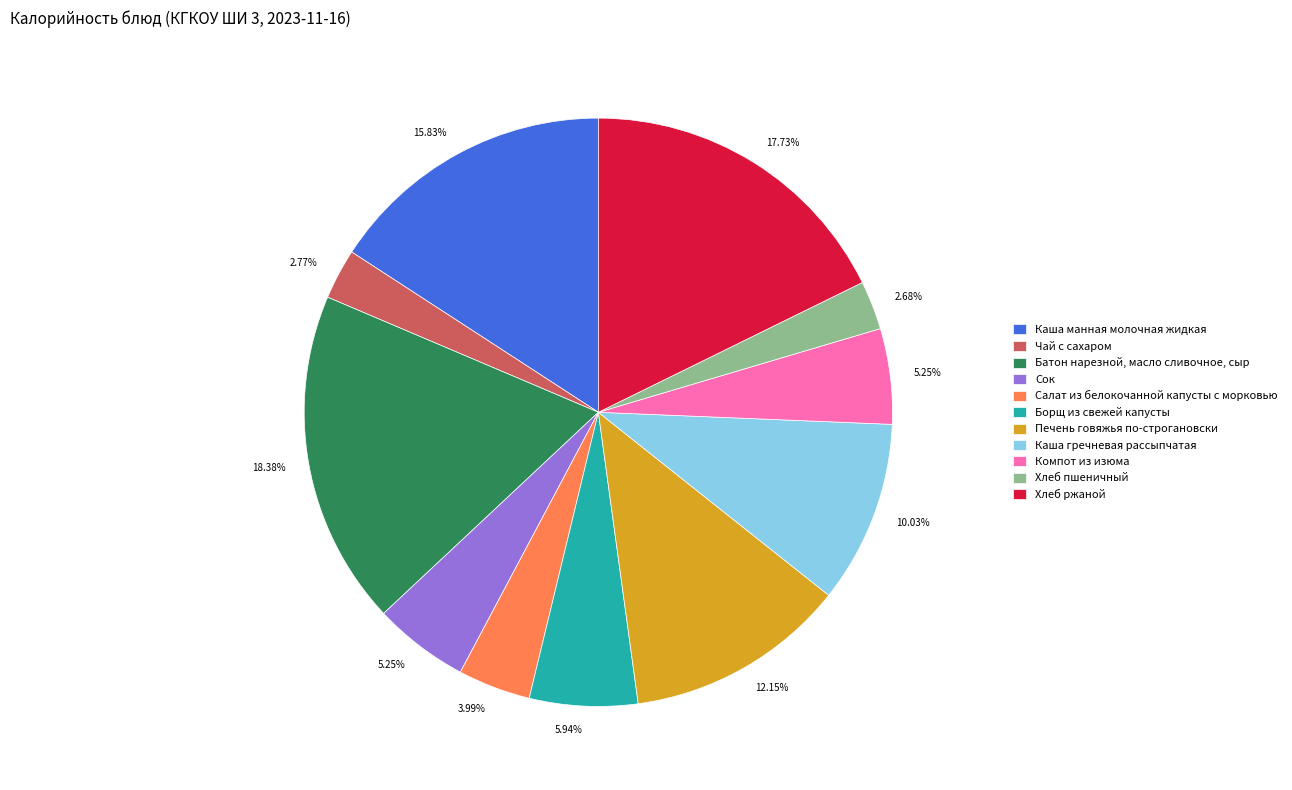

To the nearest percent, what portion does Батон нарезной, масло сливочное, сыр represent?

18%